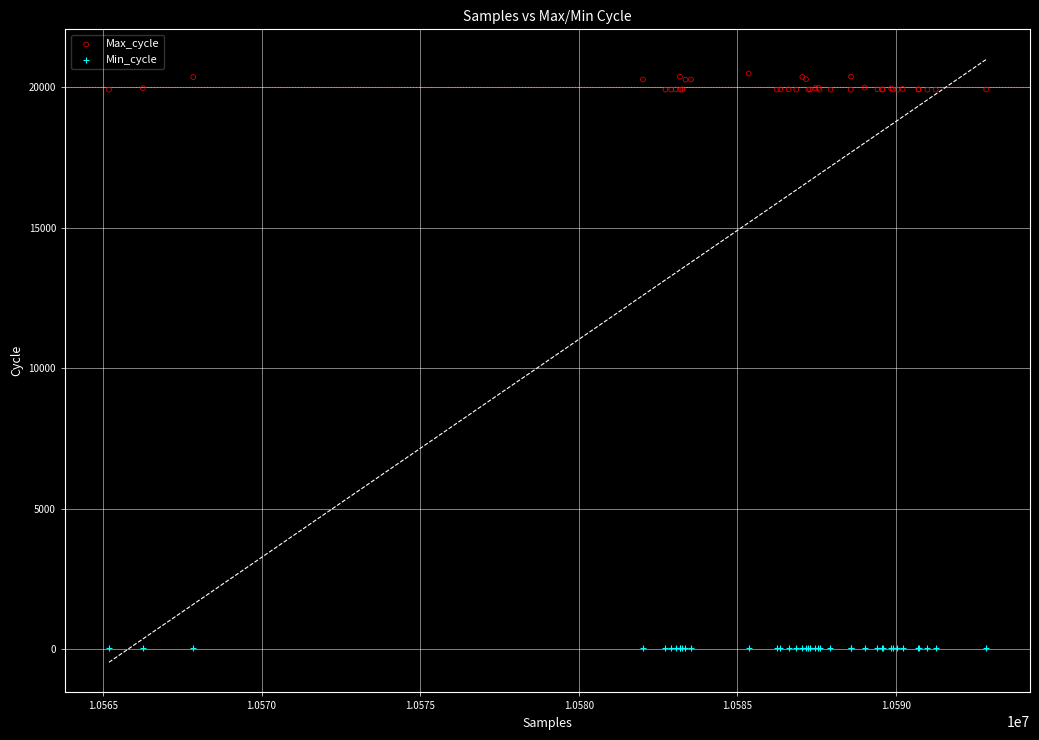

Which series contains the highest Y value?

Max_cycle